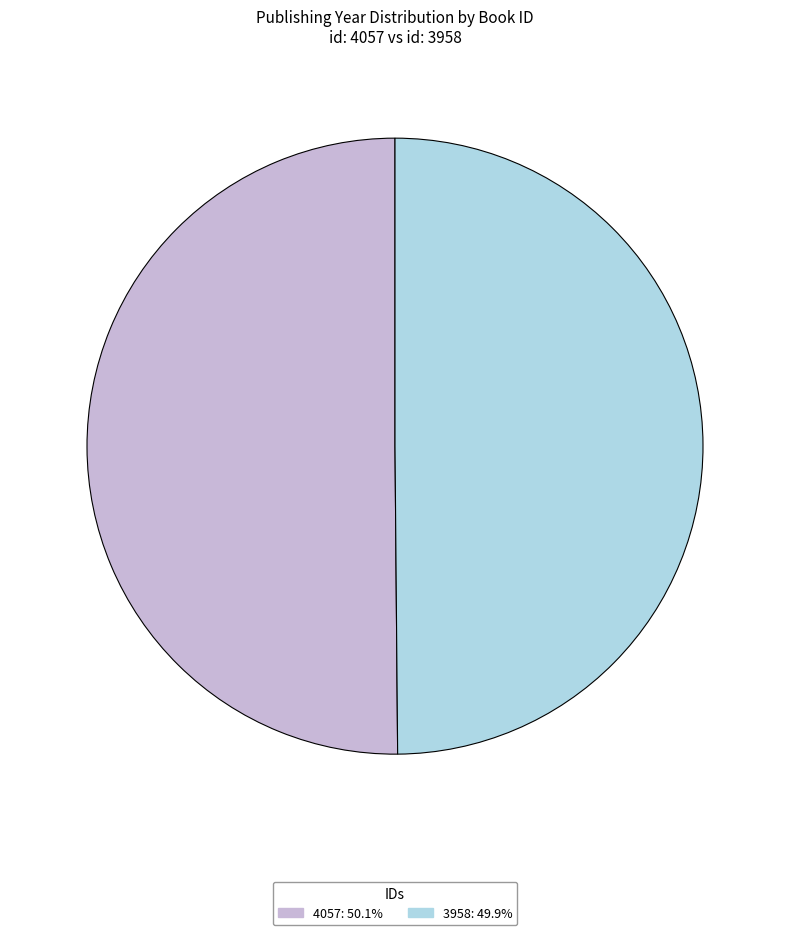

Approximately how many times larger is the value at 4057: 50.1% compared to 3958: 49.9%?

1.0